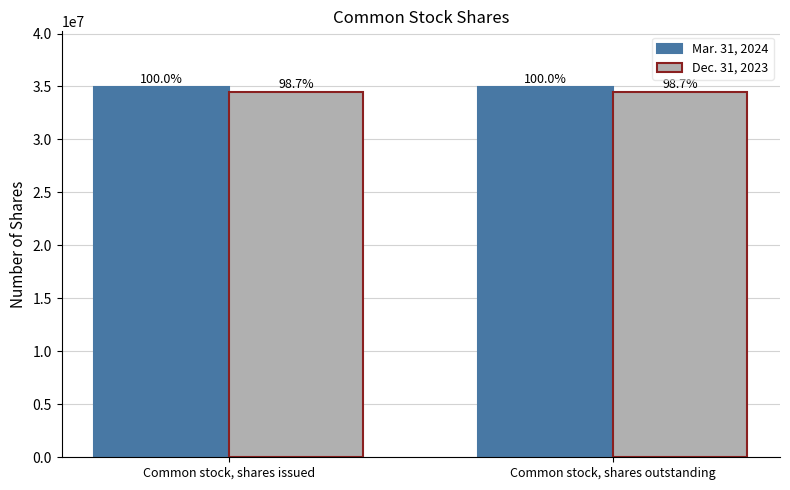

Rank the series by their average value, from lowest to highest.

Dec. 31, 2023, Mar. 31, 2024